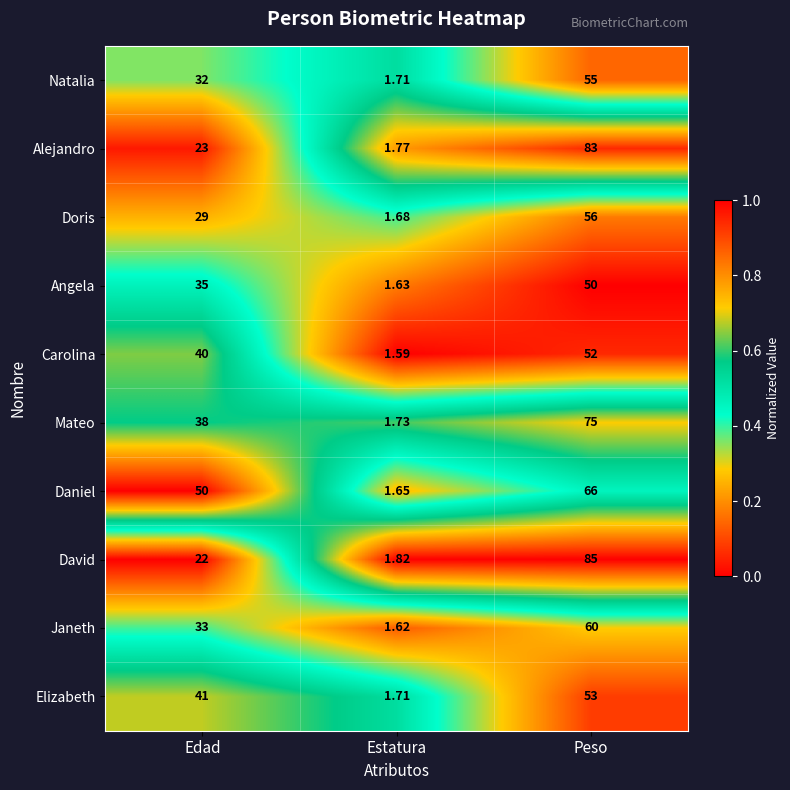

Which series changed the most between Estatura and Peso?

David